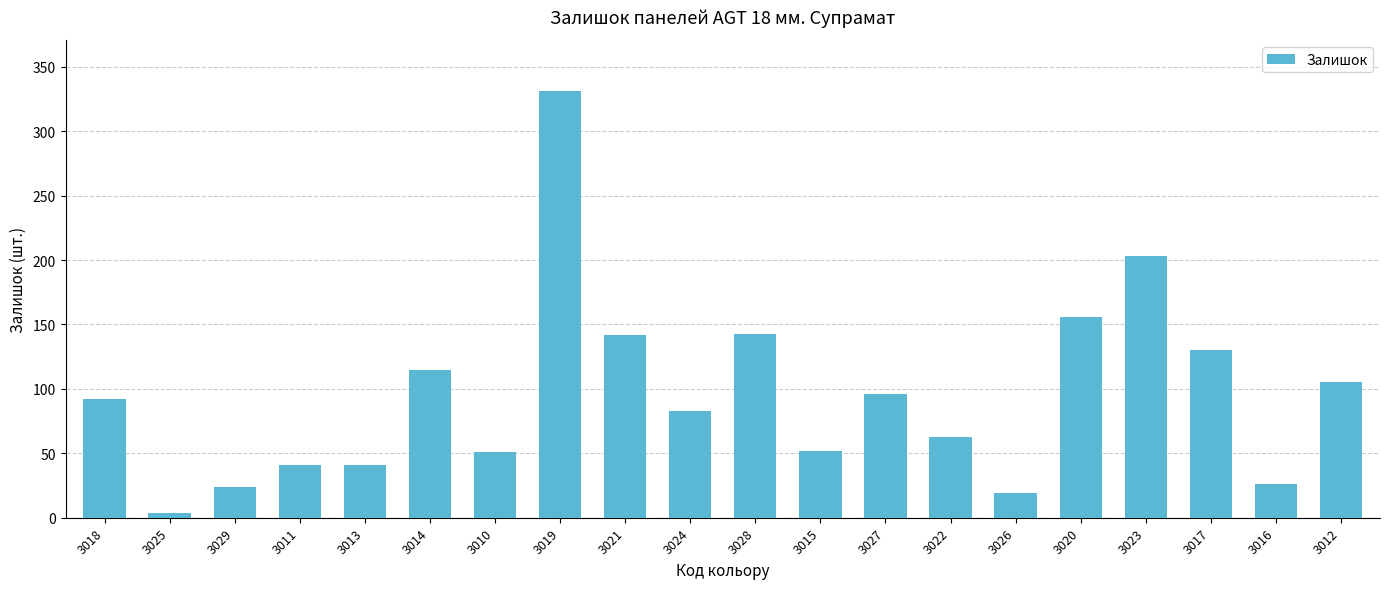

Is it true that the value at 3011 is 25?

False